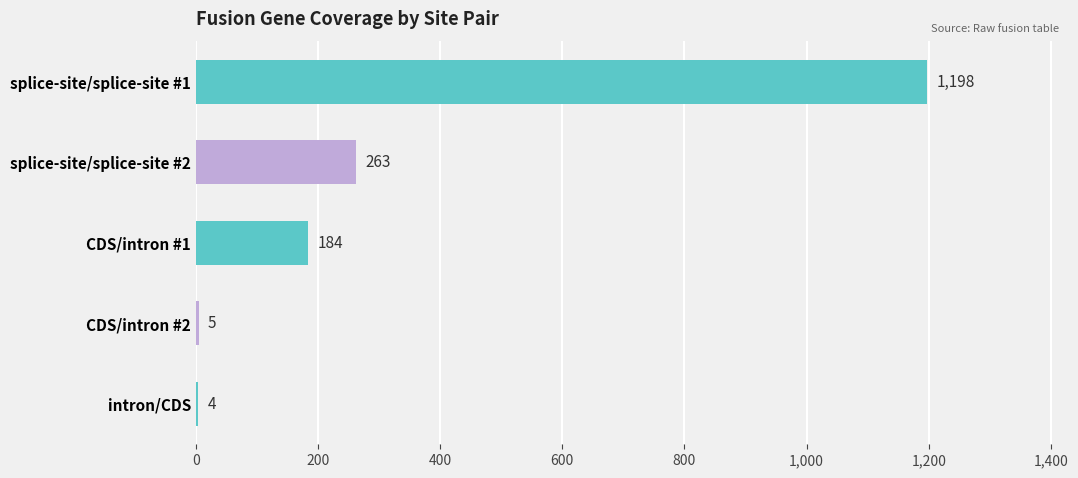

What is the sum of all values?

1654